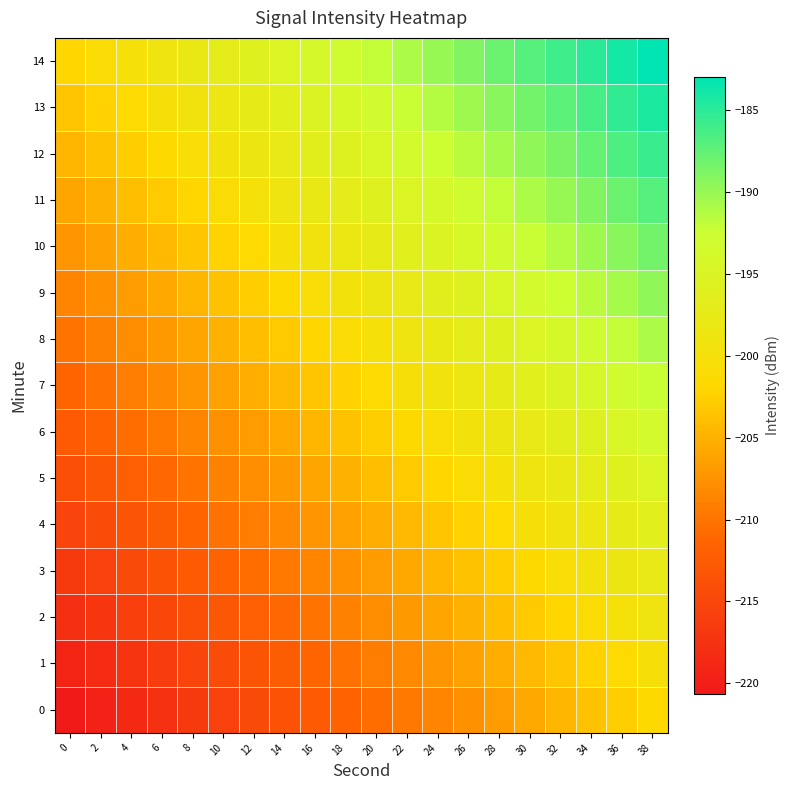

Which has a higher value, 24 or 26?

26